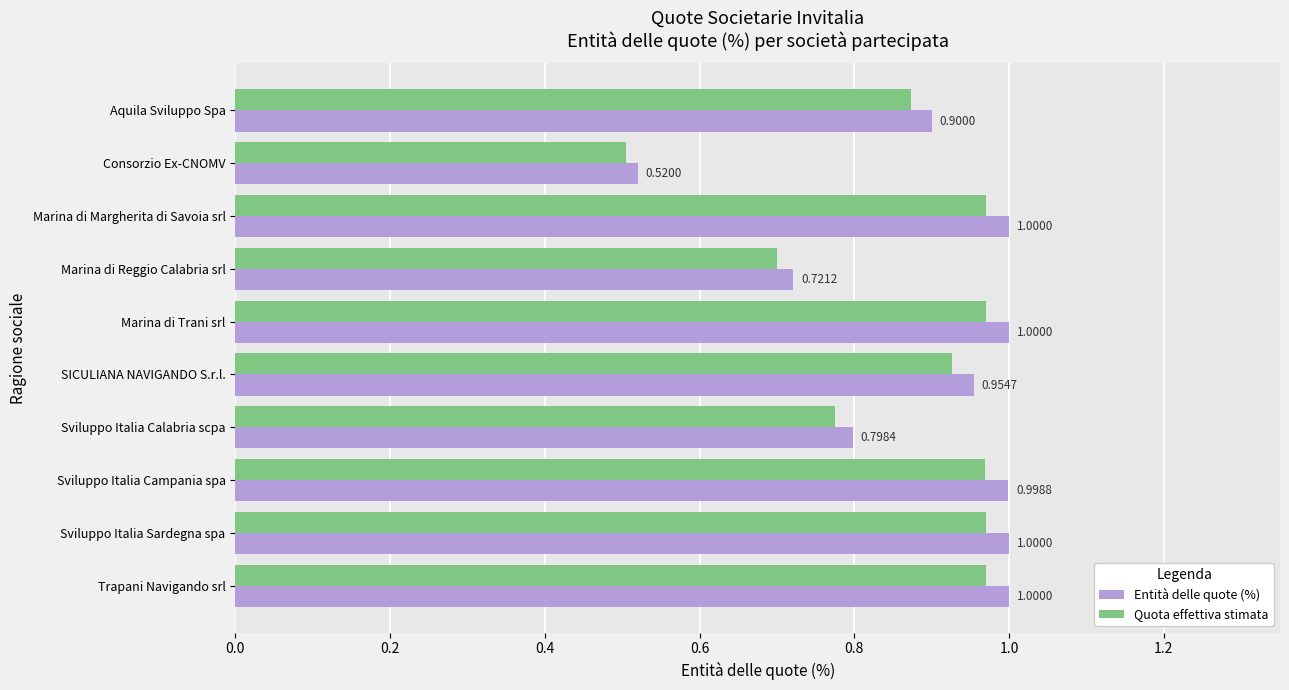

What is the average value of the Entità delle quote (%) series?

0.9